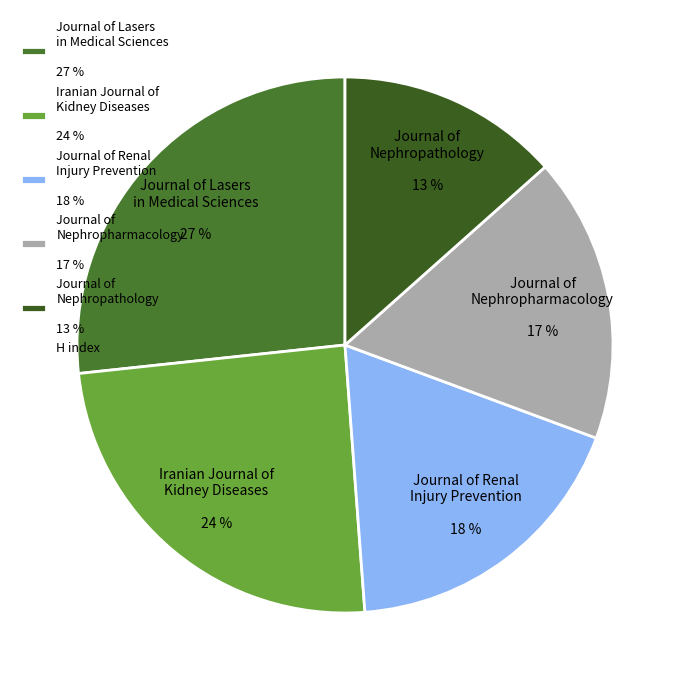

True or false: Iranian Journal of Kidney Diseases 24 % accounts for 37% of the total.

False